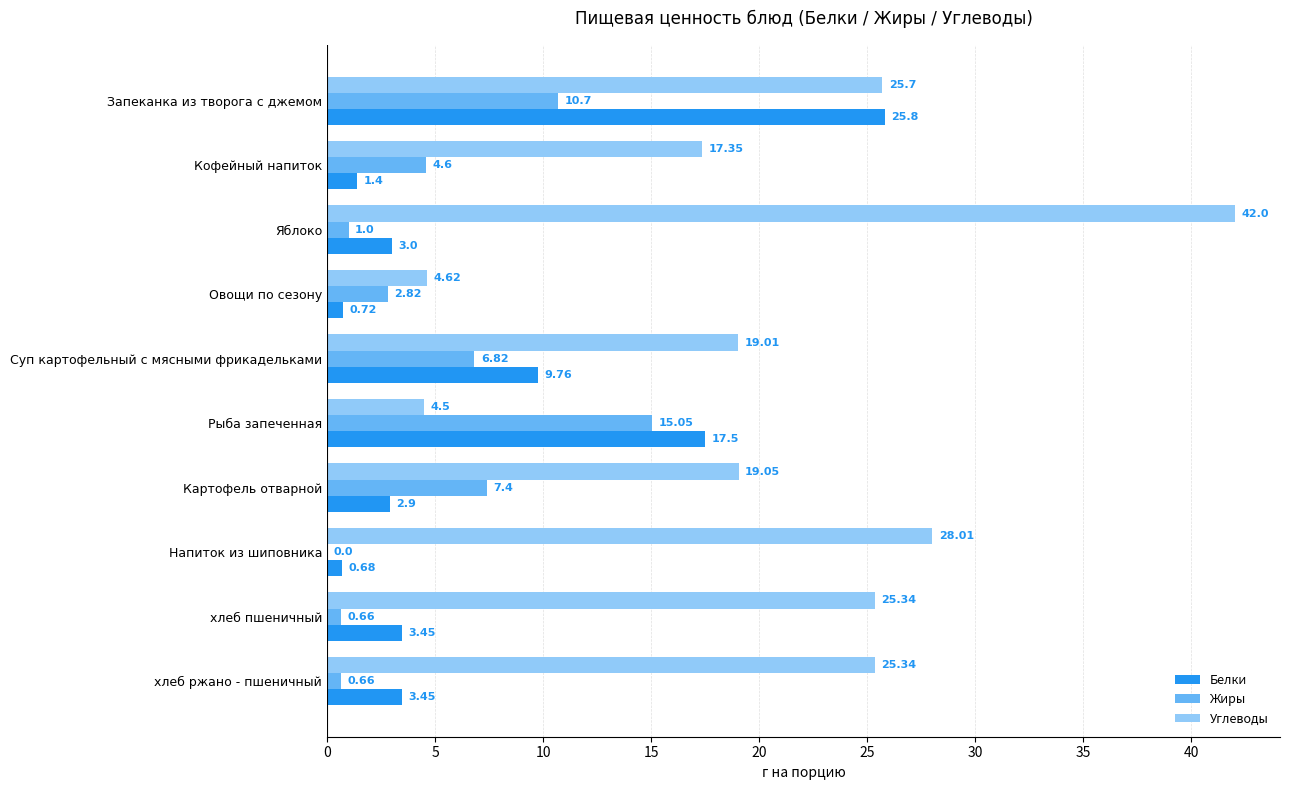

Which series changed the most between Яблоко and Напиток из шиповника?

Углеводы